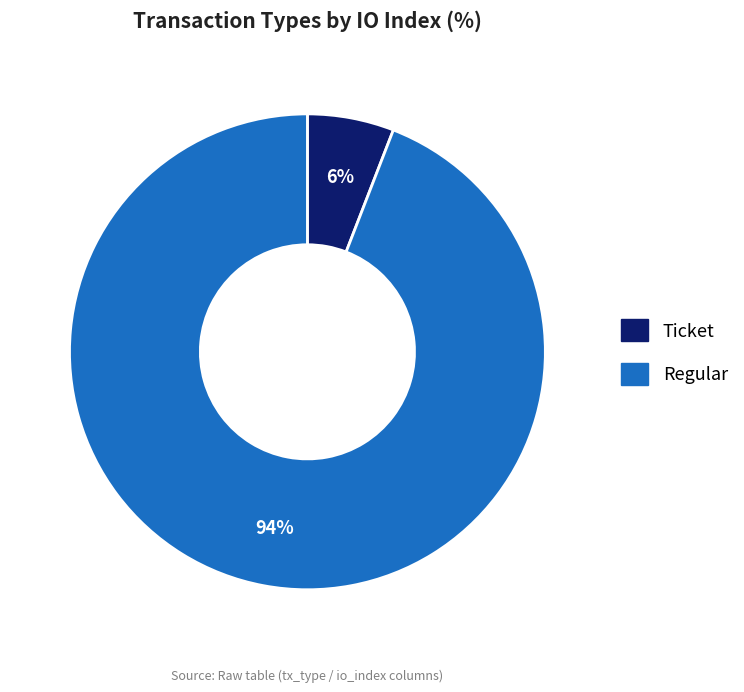

How many segments does this pie chart have?

2